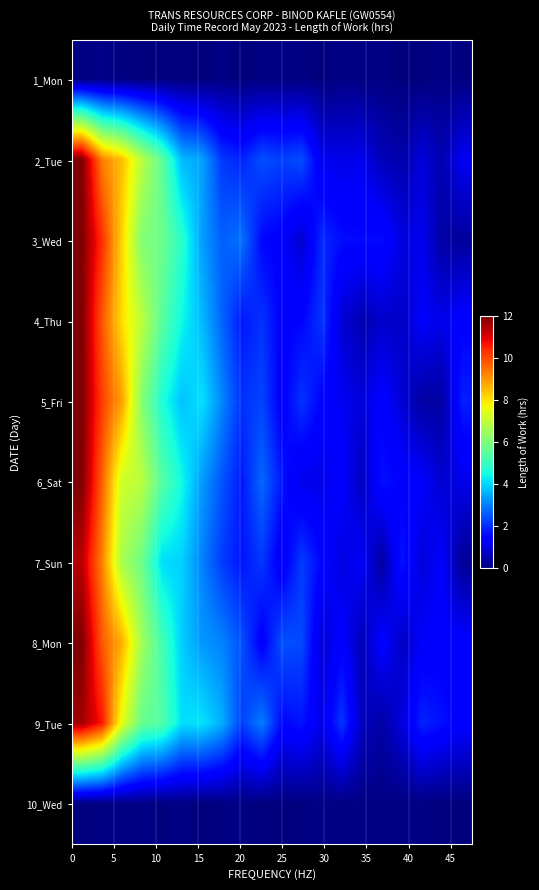

What is the maximum value shown in the chart?

12.0